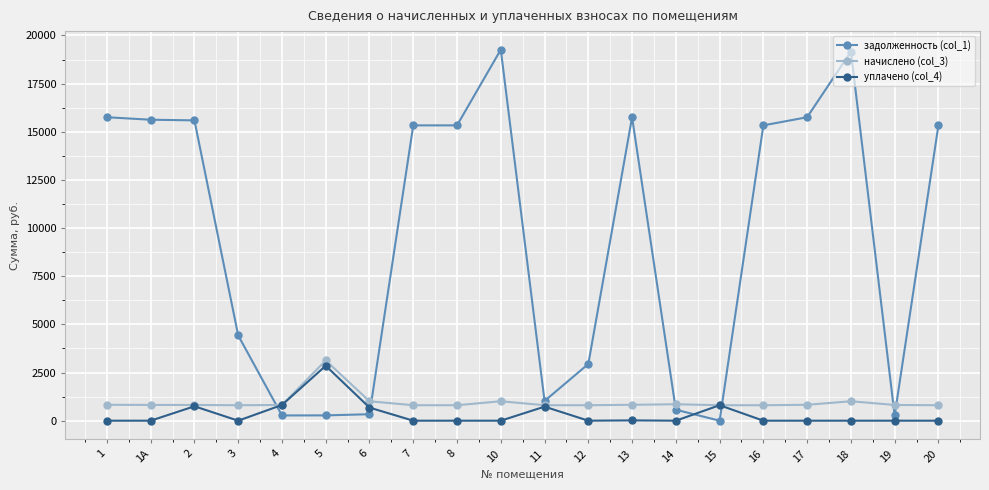

At 18, list the series in order from smallest to largest.

уплачено (col_4), начислено (col_3), задолженность (col_1)